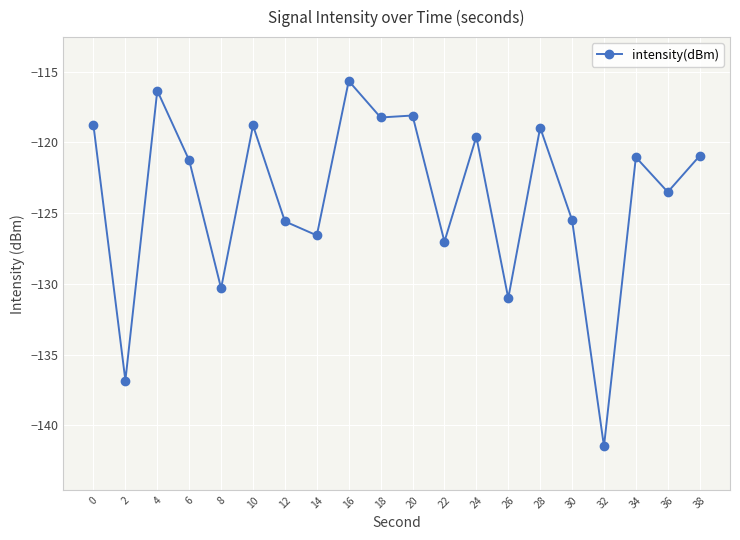

What is the change in value from 0 to 12?

-6.8